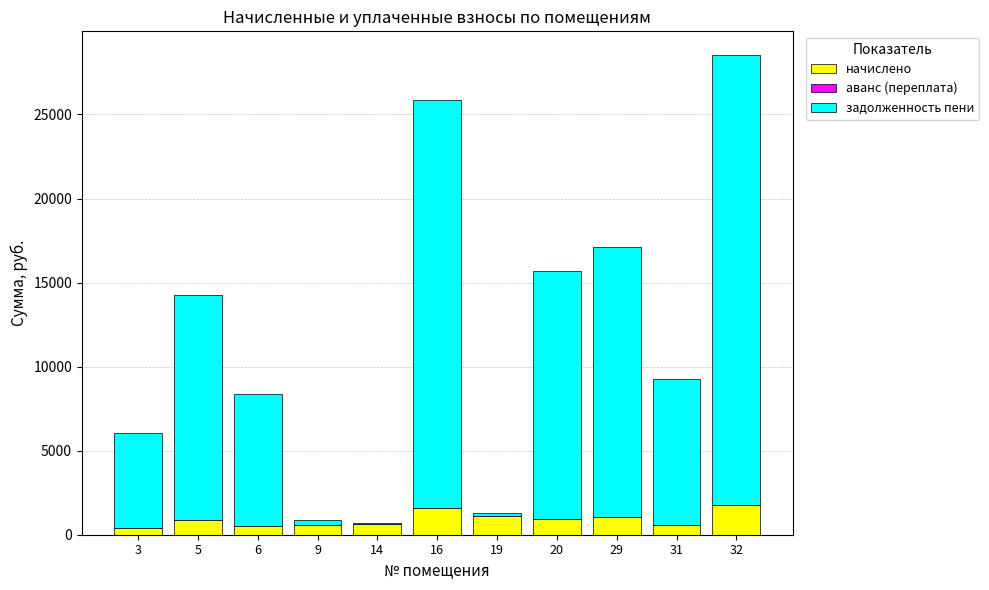

What is the highest value of the начислено series?

1776.0